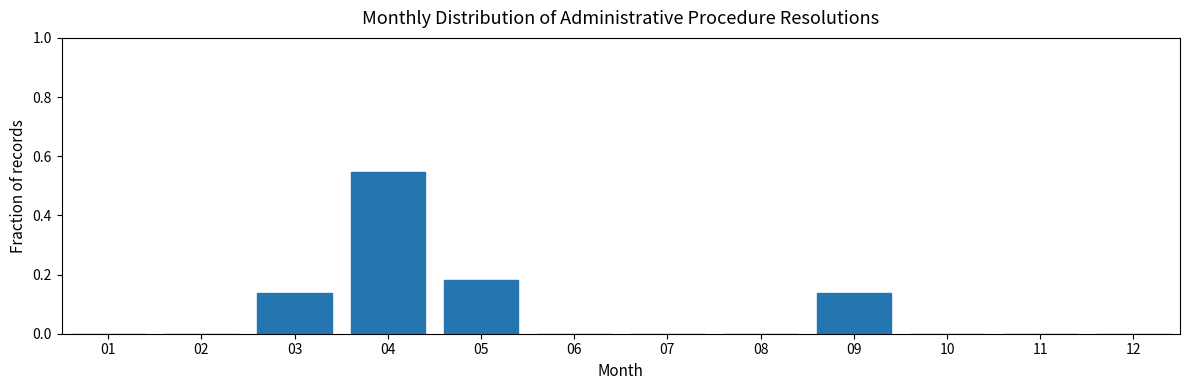

At which category does the chart reach its peak across all series?

04